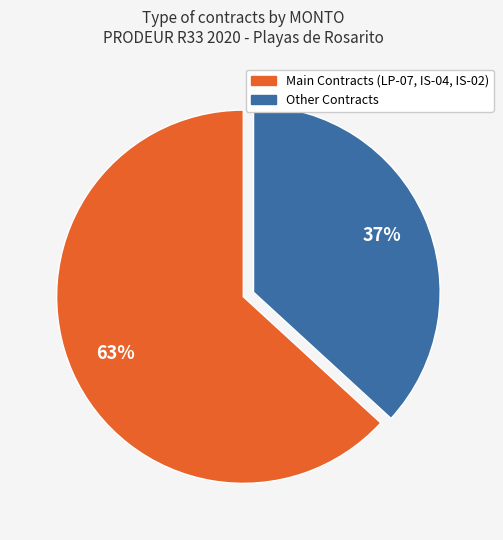

Does any single category account for the majority?

Yes